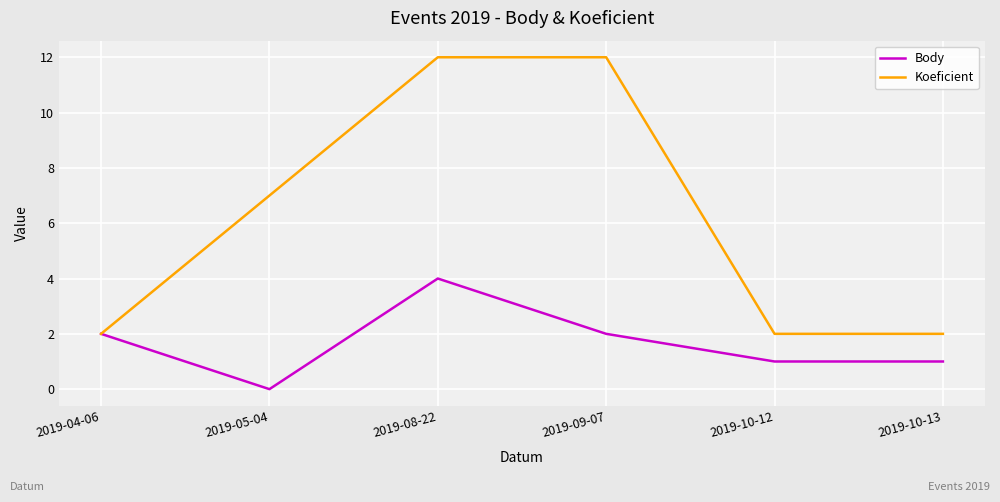

What position from the left is 2019-10-12?

5